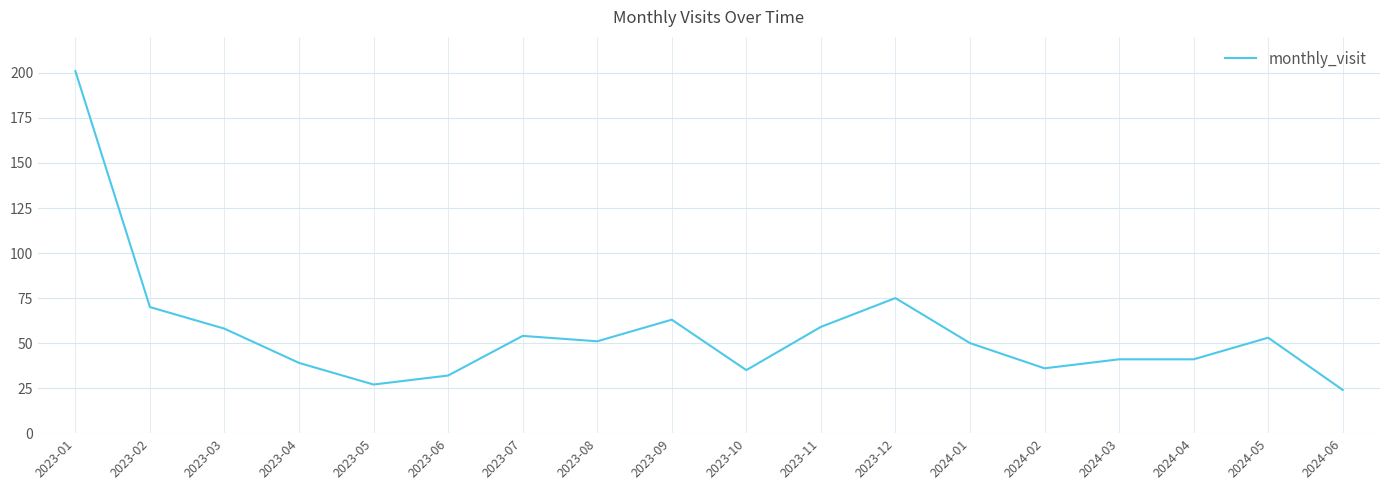

What is the difference between the maximum and second lowest values?

174